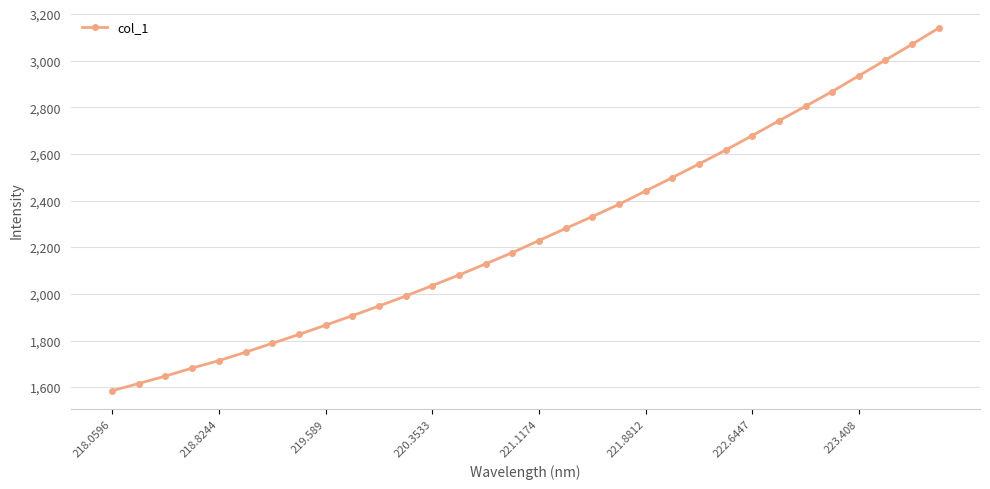

Count the number of data series in this chart.

1